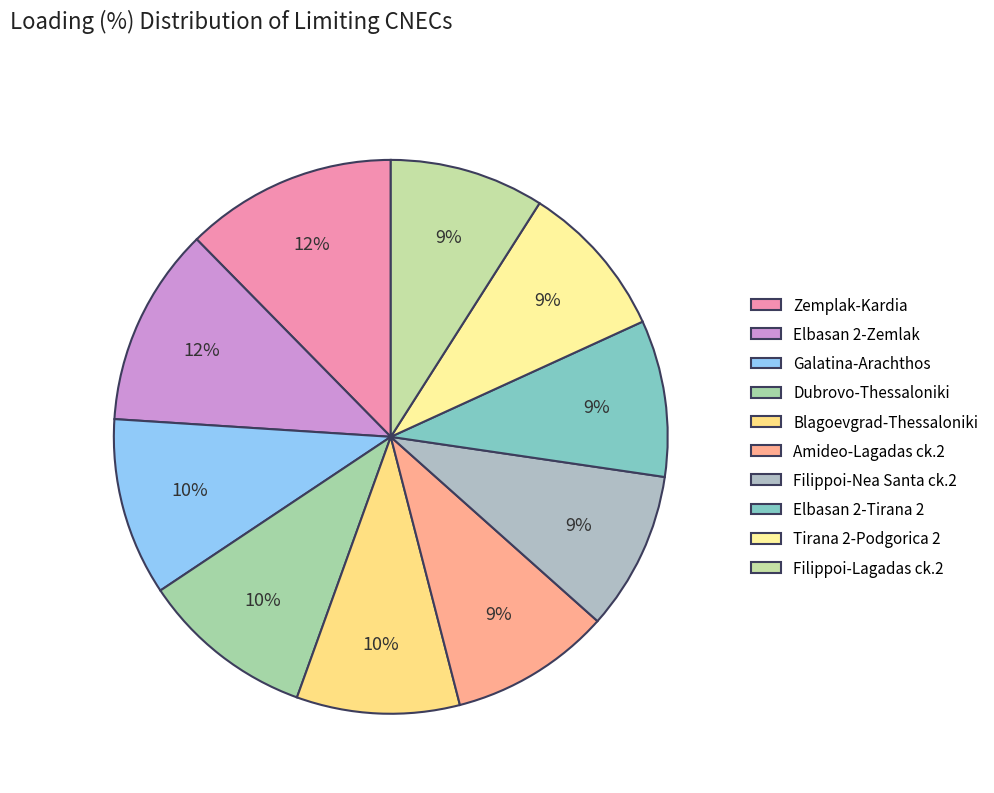

Count the number of slices in the pie.

10